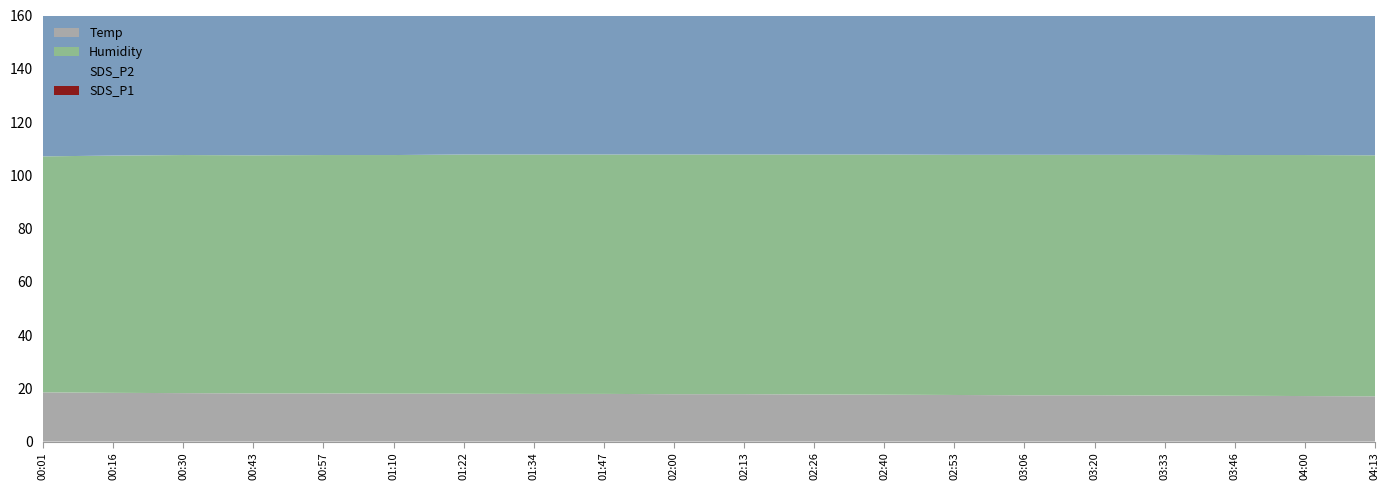

Reading left to right, list all the values displayed in this chart.

Temp: 00:01=18.5	00:16=18.3	00:30=18.2	00:43=18.1	00:57=18.1	01:10=18.0	01:22=18.0	01:34=17.9	01:47=17.9	02:00=17.8	02:13=17.8	02:26=17.7	02:40=17.6	02:53=17.5	03:06=17.4	03:20=17.4	03:33=17.3	03:46=17.2	04:00=17.1	04:13=17.0
Humidity: 00:01=88.6	00:16=89.1	00:30=89.4	00:43=89.4	00:57=89.5	01:10=89.6	01:22=89.8	01:34=89.9	01:47=89.9	02:00=90.0	02:13=90.0	02:26=90.1	02:40=90.2	02:53=90.2	03:06=90.3	03:20=90.3	03:33=90.4	03:46=90.4	04:00=90.5	04:13=90.5
SDS_P2: 00:01=78.2	00:16=80.0	00:30=78.7	00:43=76.5	00:57=79.1	01:10=78.8	01:22=71.8	01:34=73.5	01:47=74.5	02:00=74.9	02:13=75.8	02:26=76.2	02:40=77.2	02:53=76.3	03:06=74.9	03:20=75.8	03:33=73.5	03:46=72.3	04:00=74.5	04:13=73.6
SDS_P1: 00:01=109.0	00:16=109.6	00:30=105.9	00:43=105.6	00:57=111.1	01:10=110.0	01:22=99.3	01:34=99.5	01:47=101.0	02:00=103.0	02:13=102.6	02:26=102.6	02:40=109.0	02:53=103.2	03:06=103.0	03:20=102.6	03:33=100.2	03:46=100.6	04:00=101.5	04:13=98.0